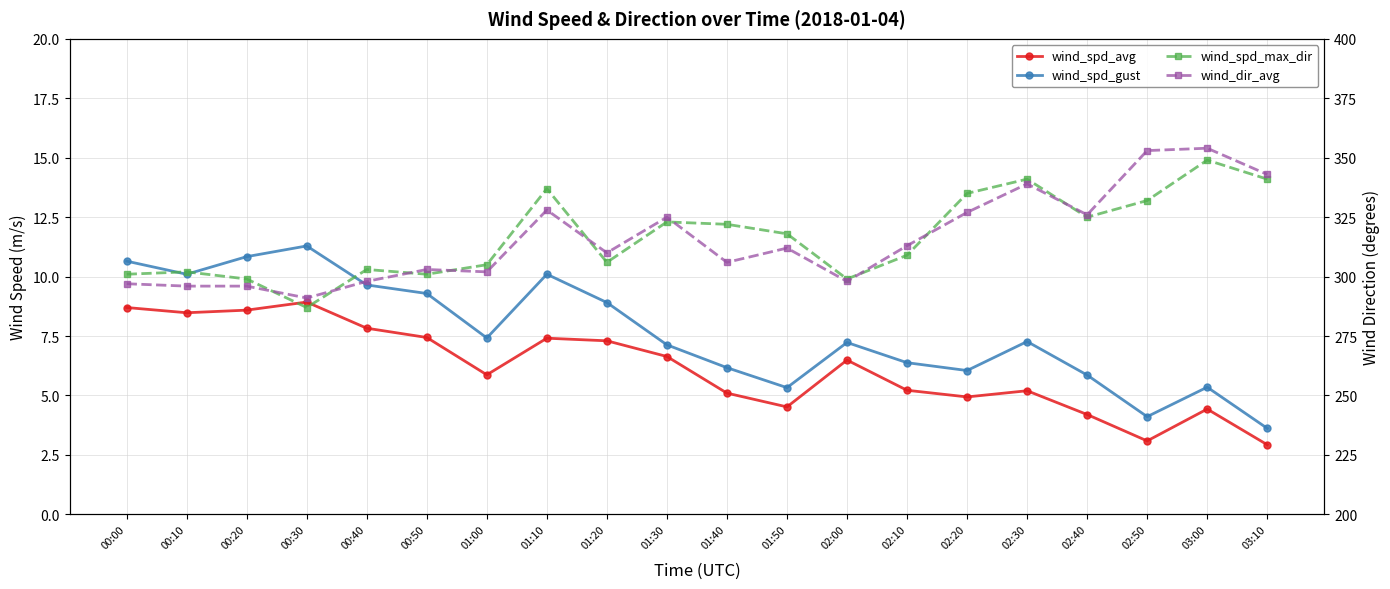

The value of wind_spd_gust at 02:30 is 12.2. True or false?

False